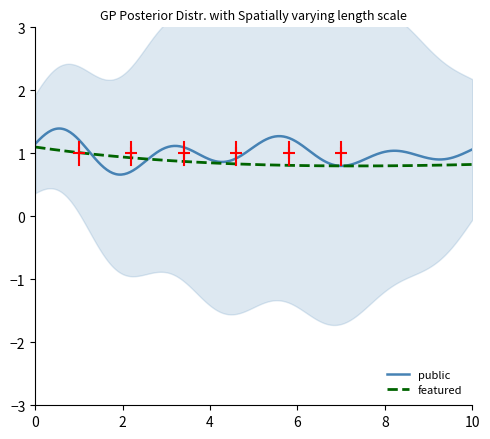

What is the greatest value displayed?

1